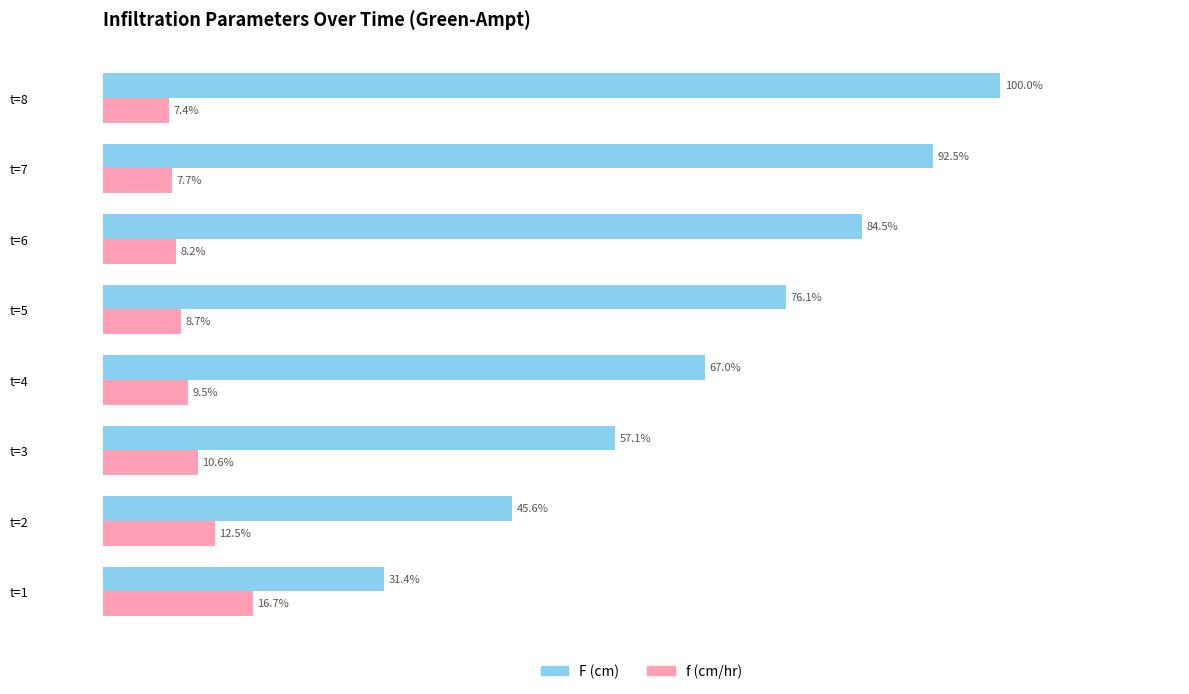

Which series has the largest range (max minus min)?

F (cm)